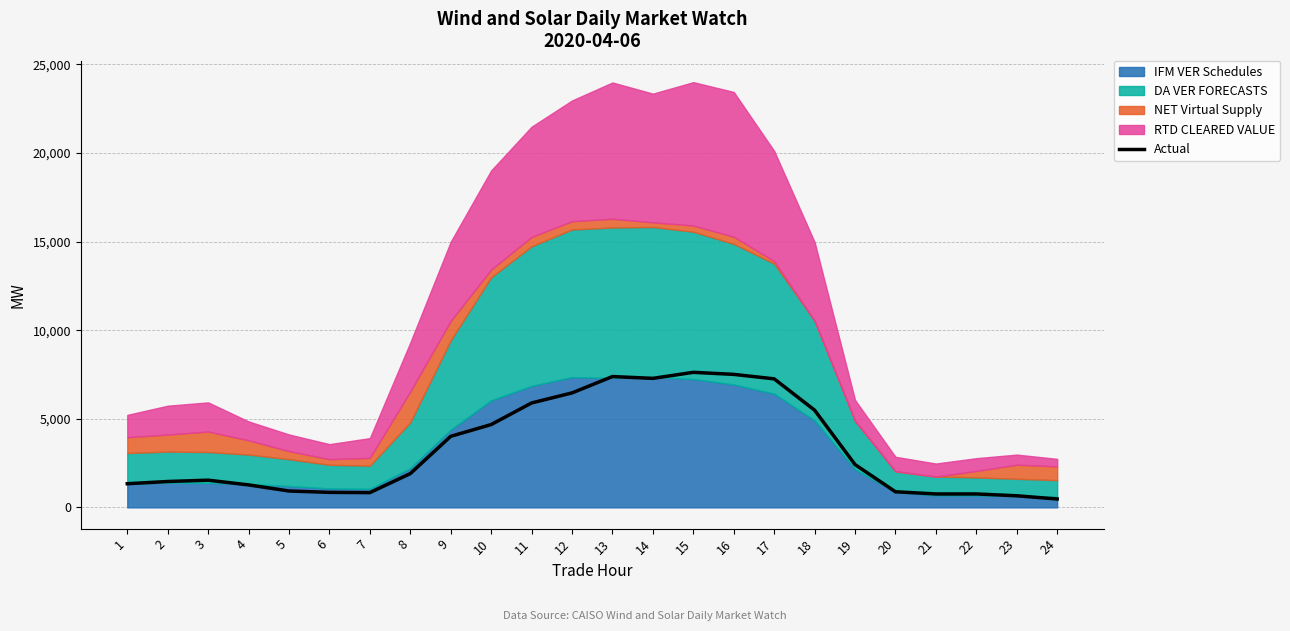

At which category does the data reach its first local valley?

7